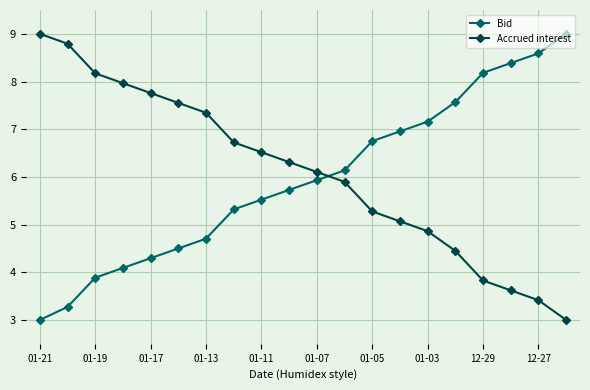

At how many categories does at least one series exceed 4?

20